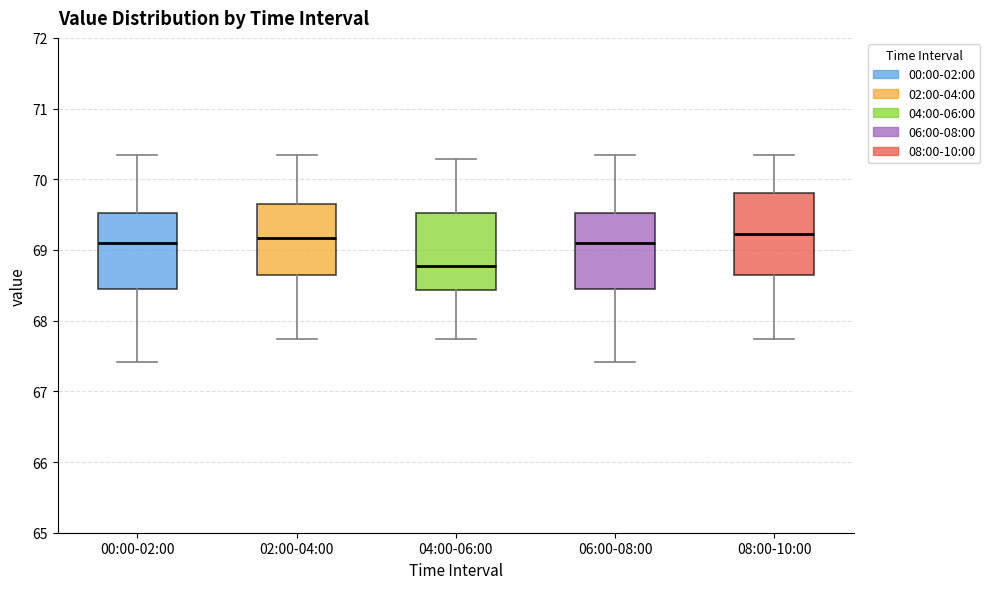

Where does the lower whisker of the box for 06:00-08:00 end on the y-axis? The values are not printed on the chart, so give them approximately, as read against the axis.

67.4